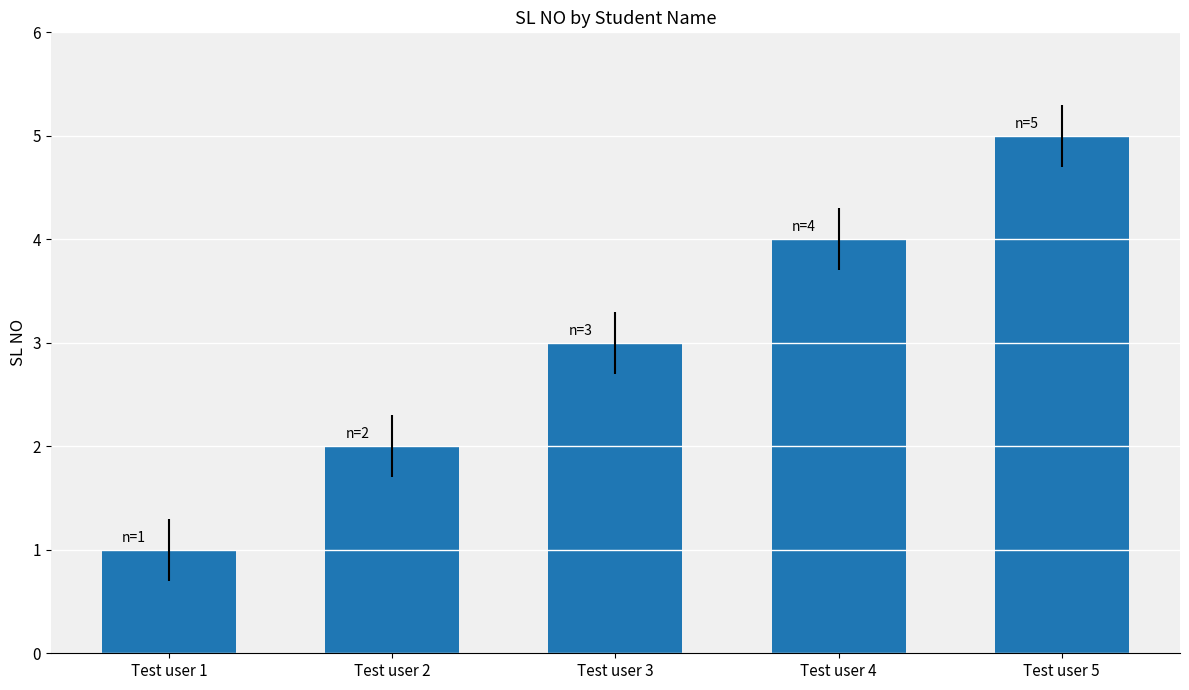

What is the change in value from Test user 1 to Test user 5?

+4